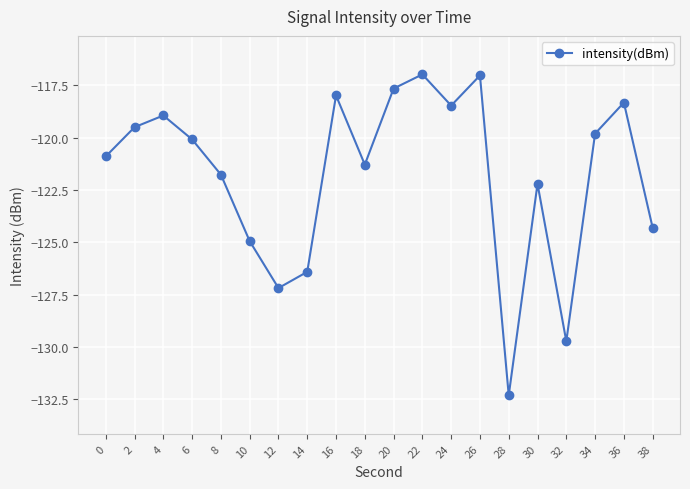

True or false: the data shows -79.5 at 6.

False